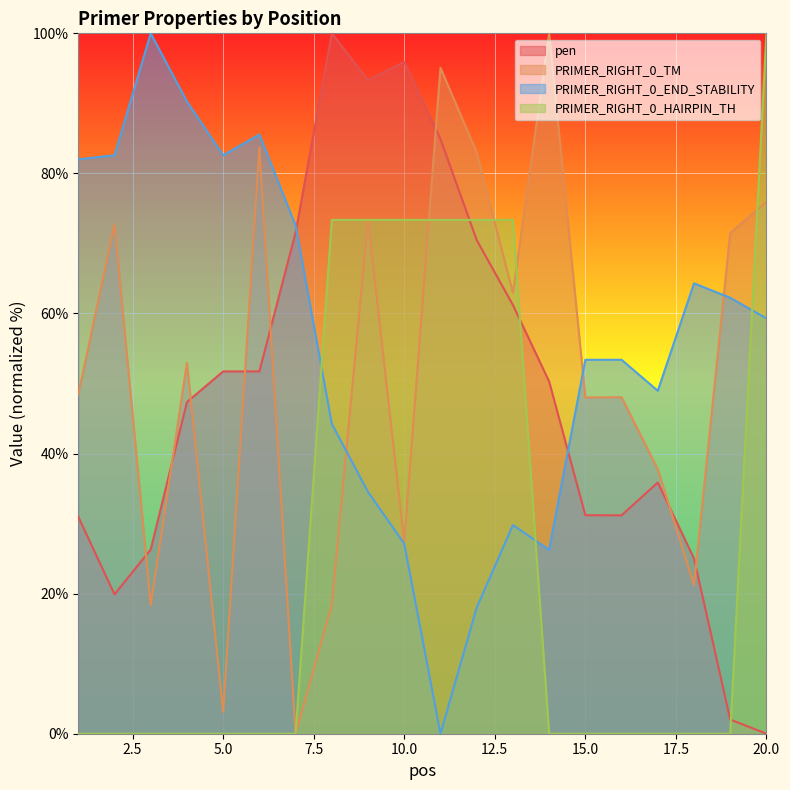

Reading right to left, what are all the values shown in this chart?

pen: 20=0.0	19=2.0	18=25.0	17=35.9	16=31.2	15=31.2	14=50.3	13=61.2	12=70.5	11=84.9	10=95.9	9=93.3	8=100.0	7=71.6	6=51.7	5=51.7	4=47.4	3=26.3	2=19.9	1=31.0
PRIMER_RIGHT_0_TM: 20=75.9	19=71.5	18=21.2	17=37.8	16=48.0	15=48.0	14=100.0	13=63.0	12=83.0	11=95.1	10=27.4	9=73.4	8=18.4	7=0.0	6=83.7	5=3.1	4=53.0	3=18.4	2=72.7	1=48.4
PRIMER_RIGHT_0_END_STABILITY: 20=59.3	19=62.2	18=64.3	17=49.0	16=53.4	15=53.4	14=26.3	13=29.8	12=18.0	11=0.0	10=27.1	9=34.5	8=44.2	7=72.6	6=85.5	5=82.6	4=90.3	3=100.0	2=82.6	1=82.0
PRIMER_RIGHT_0_HAIRPIN_TH: 20=100.0	19=0.0	18=0.0	17=0.0	16=0.0	15=0.0	14=0.0	13=73.4	12=73.4	11=73.4	10=73.4	9=73.4	8=73.4	7=0.0	6=0.0	5=0.0	4=0.0	3=0.0	2=0.0	1=0.0